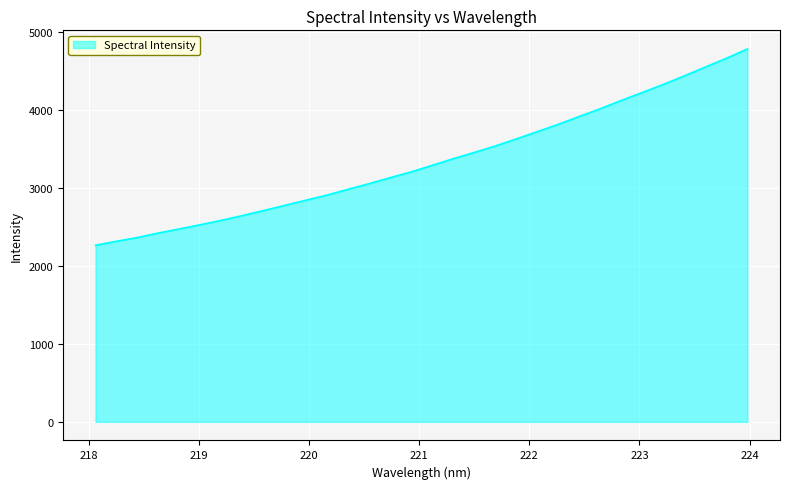

What is the greatest value displayed?

4783.8